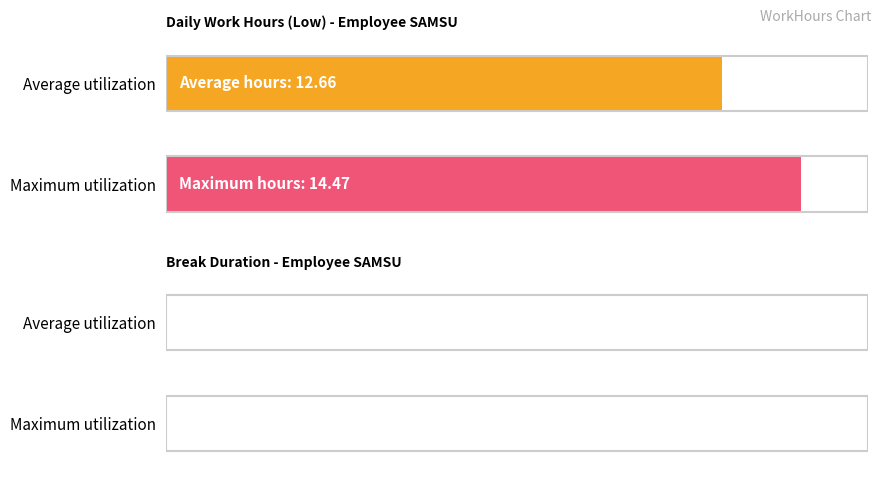

Is it true that Break Total equals 0.0 at 20?

True